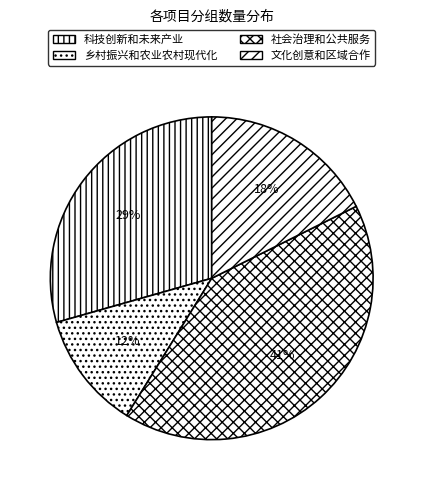

Is there a majority slice in this chart?

No